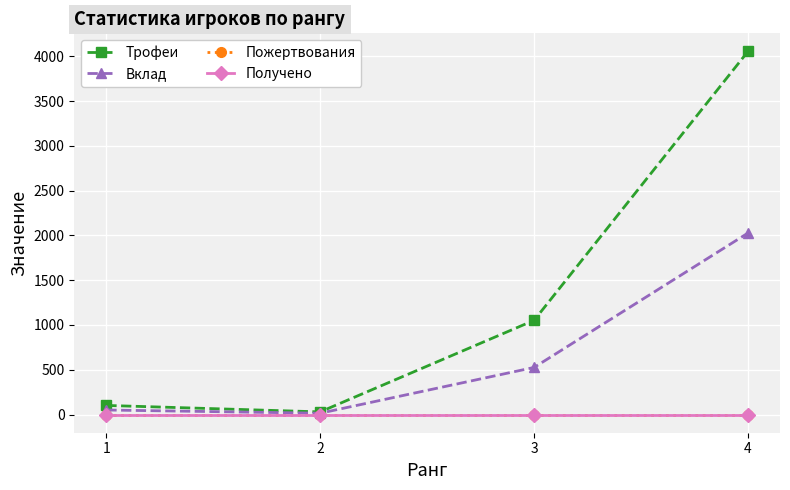

Does the chart have visible grid lines?

Yes